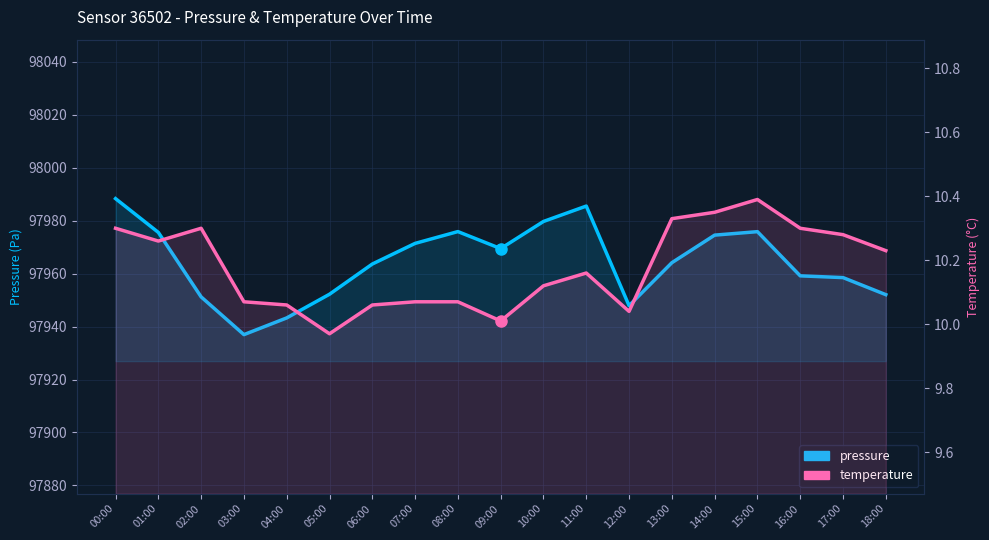

Where is the first local minimum for pressure?

03:00